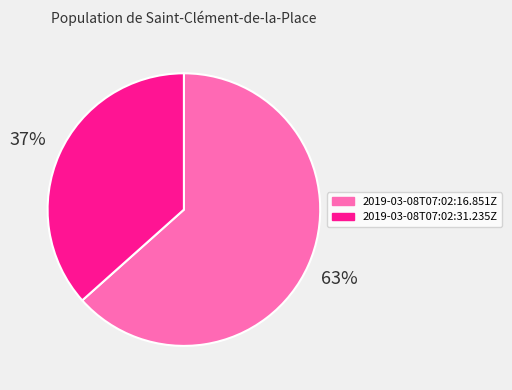

Does 2019-03-08T07:02:31.235Z represent more than half of the total?

No